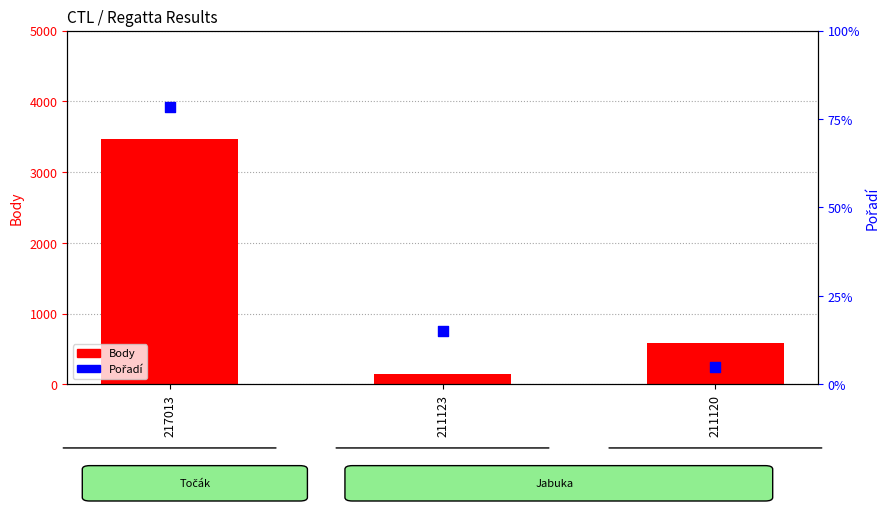

Which series has the widest spread of Y values?

Body